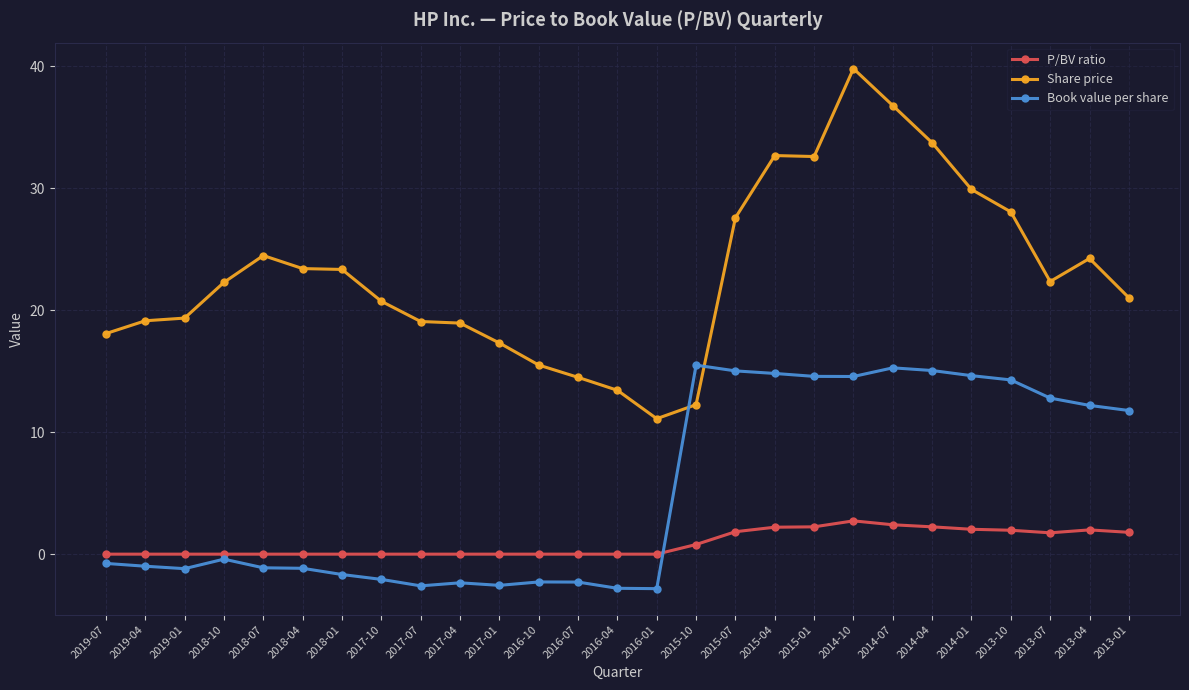

Which series has the widest spread of values?

Share price